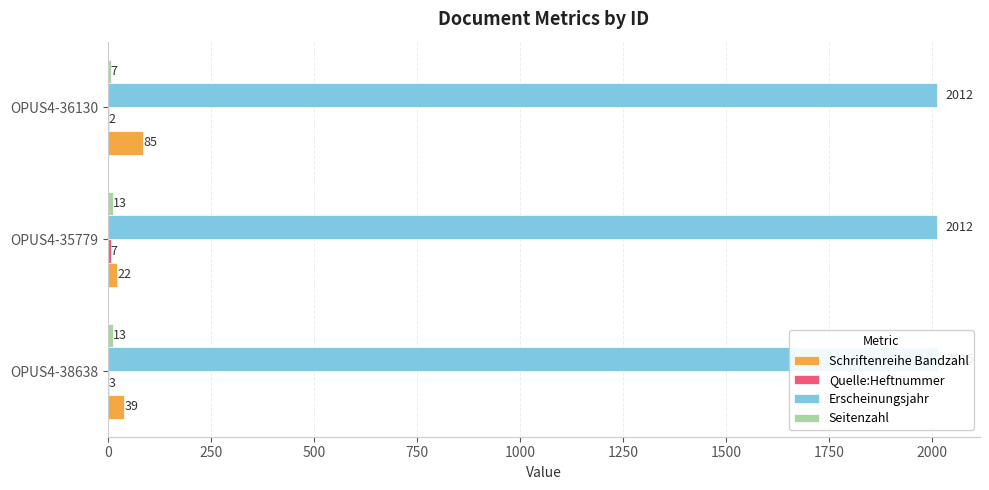

How many values in the Erscheinungsjahr series exceed 2012?

1